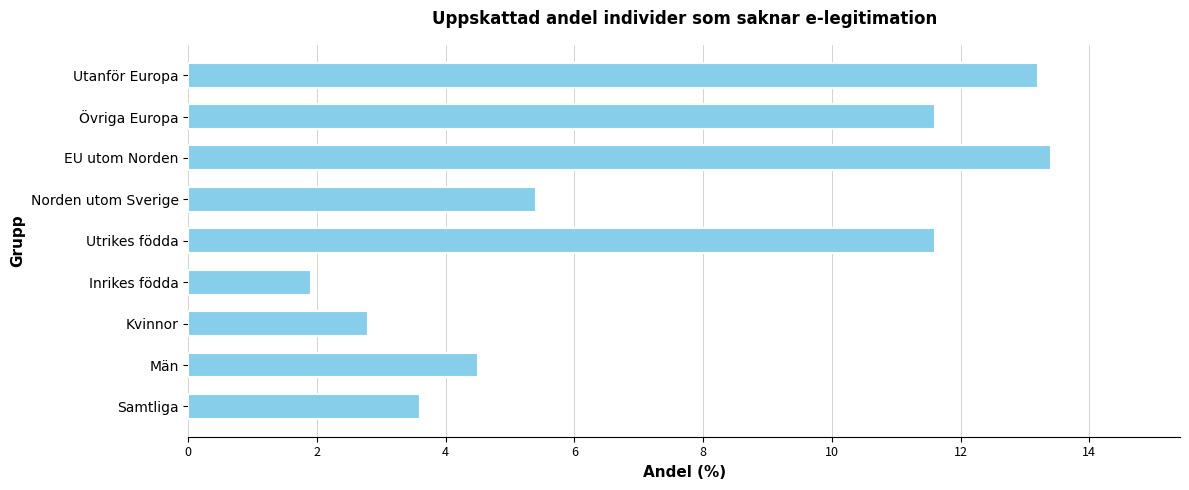

At which label is the value closest to 7?

Norden utom Sverige